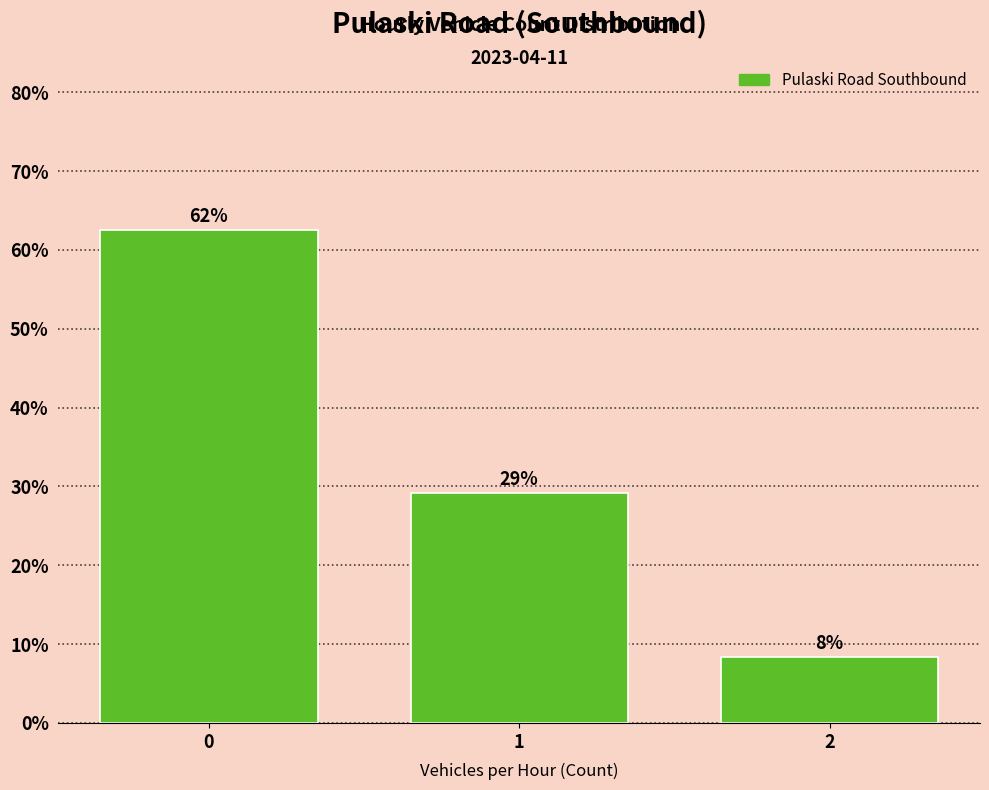

Are the bars horizontal?

No